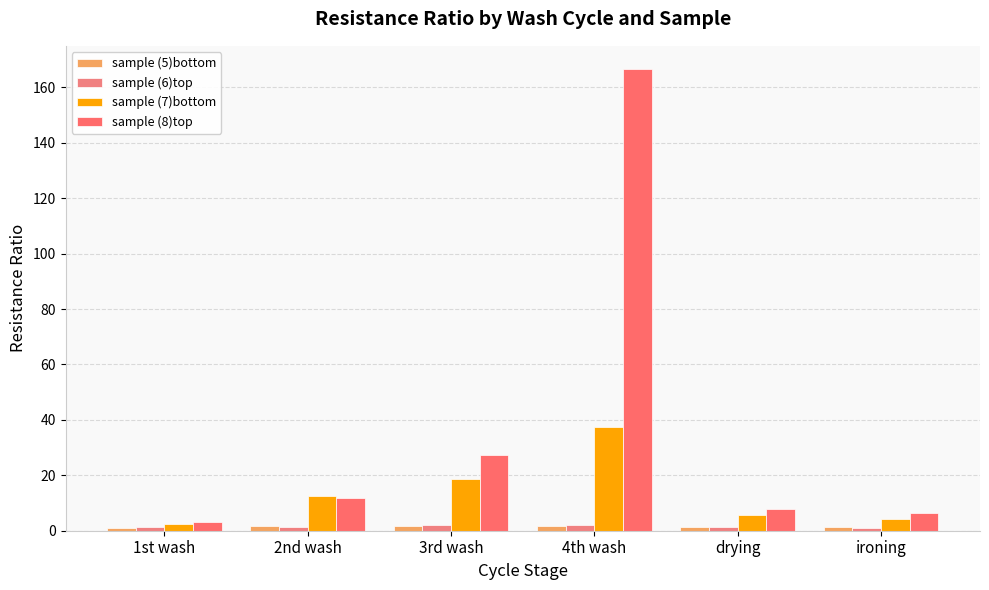

How many values in the sample (7)bottom series are below 12?

3